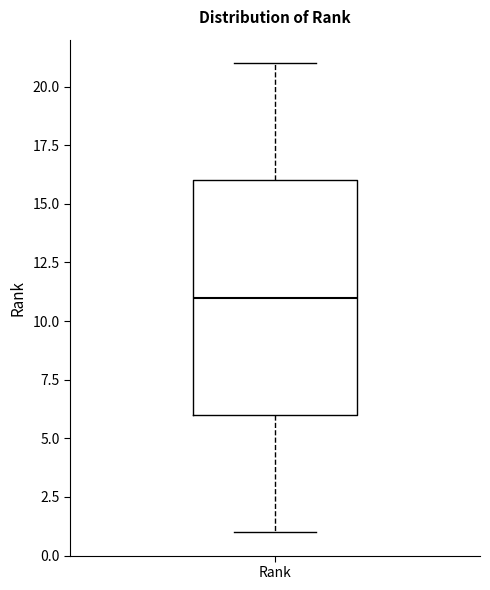

Read this box plot against the y-axis: the position of the median line, the range covered by the box, and the ends of both whiskers. The values are not printed on the chart, so give them approximately, as read against the axis.

median 11, box 6 to 16, whiskers 1 to 21